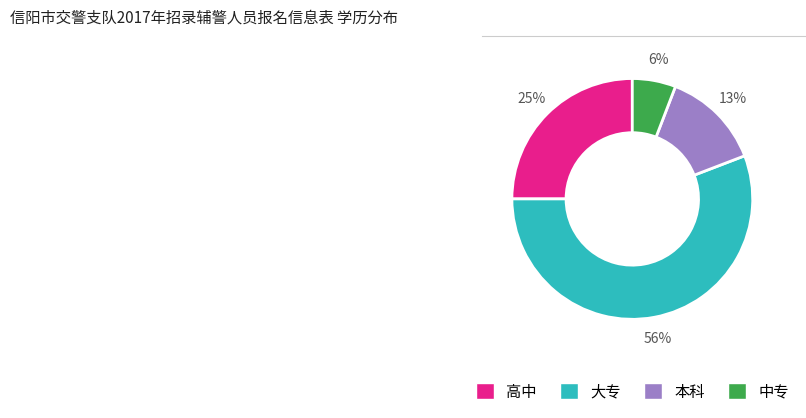

To the nearest percent, what percentage of the pie is 本科?

13%